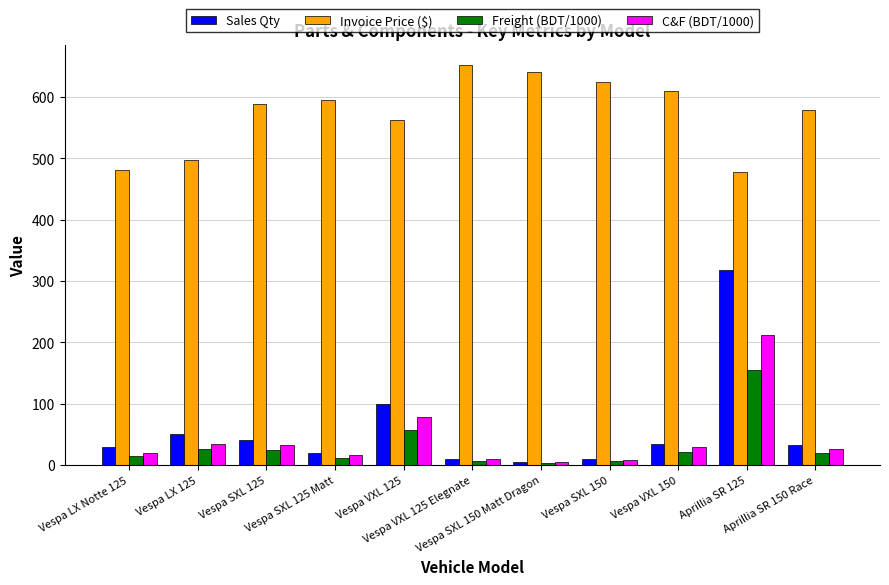

The C&F (BDT/1000) series shows 34.6 at Vespa LX 125. True or false?

True